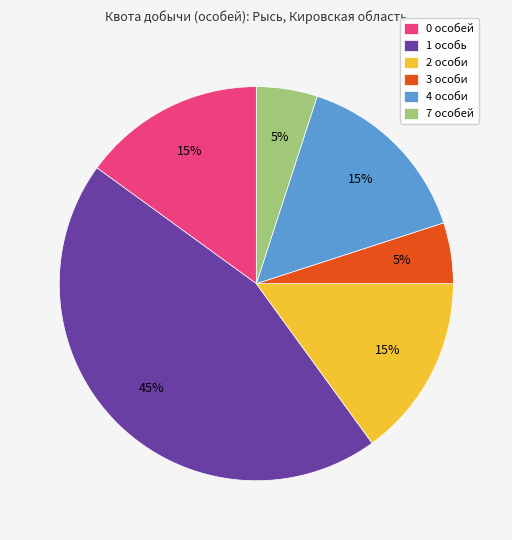

True or false: 1 особь accounts for 45% of the total.

True